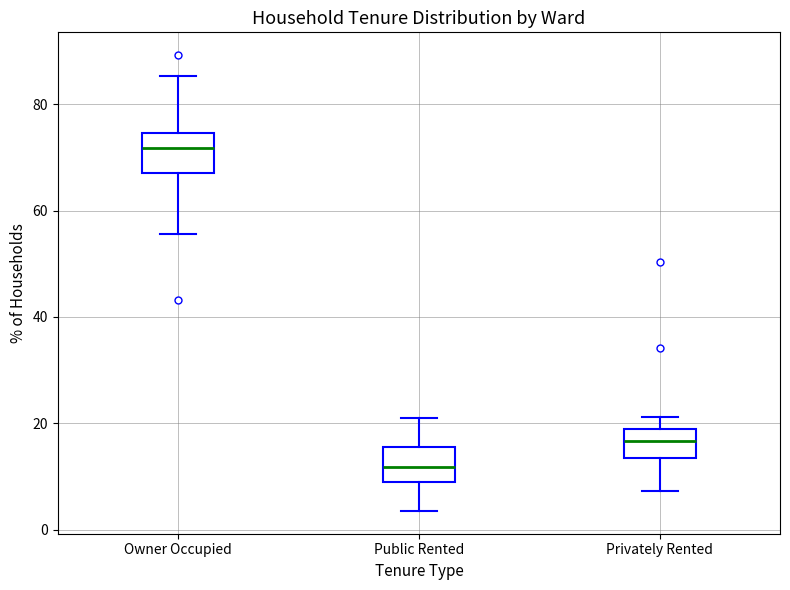

Where is the lower edge of the box for Owner Occupied on the y-axis? The values are not printed on the chart, so give them approximately, as read against the axis.

68